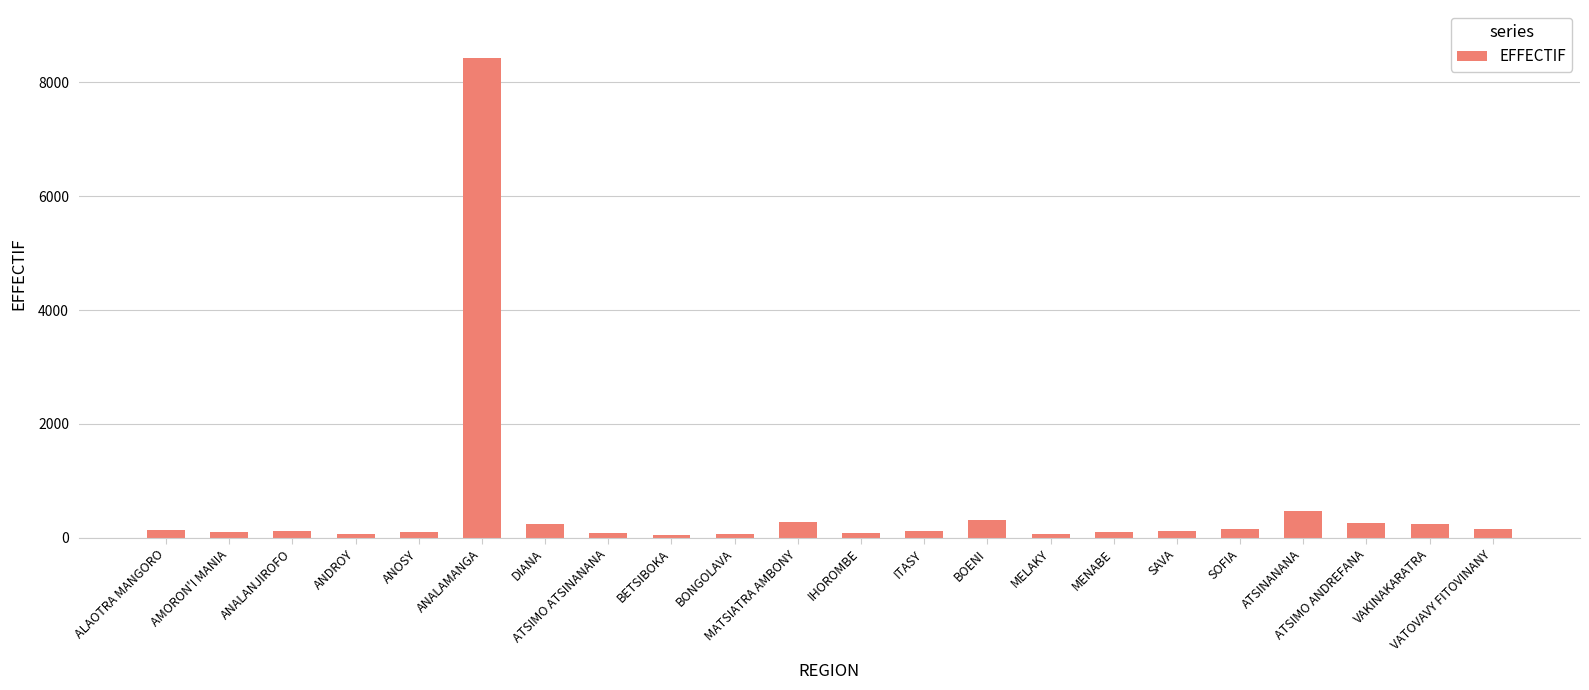

What is the difference between the second highest and second lowest values?

407